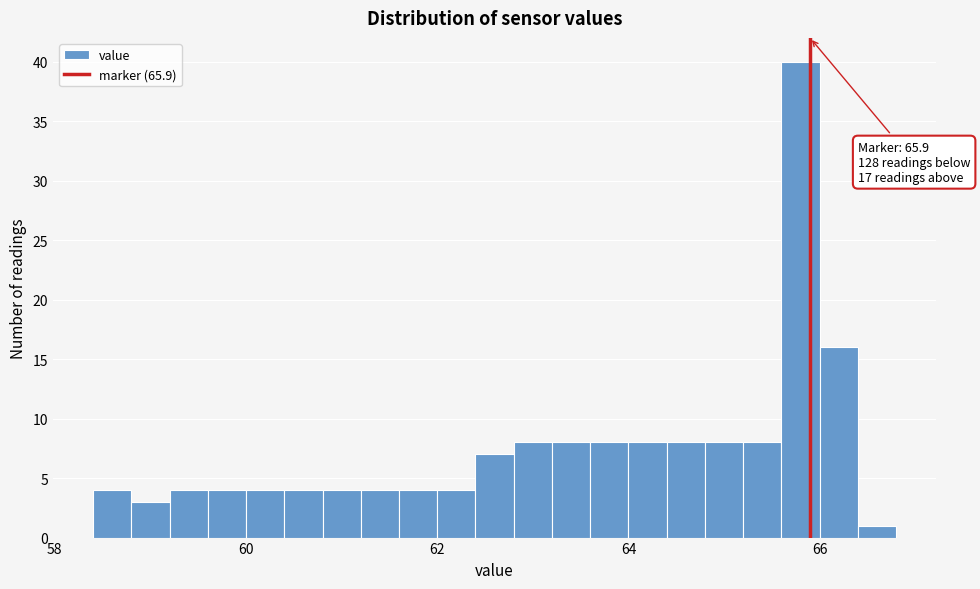

Read against the x-axis, roughly where is the centre of the tallest bar?

65.8